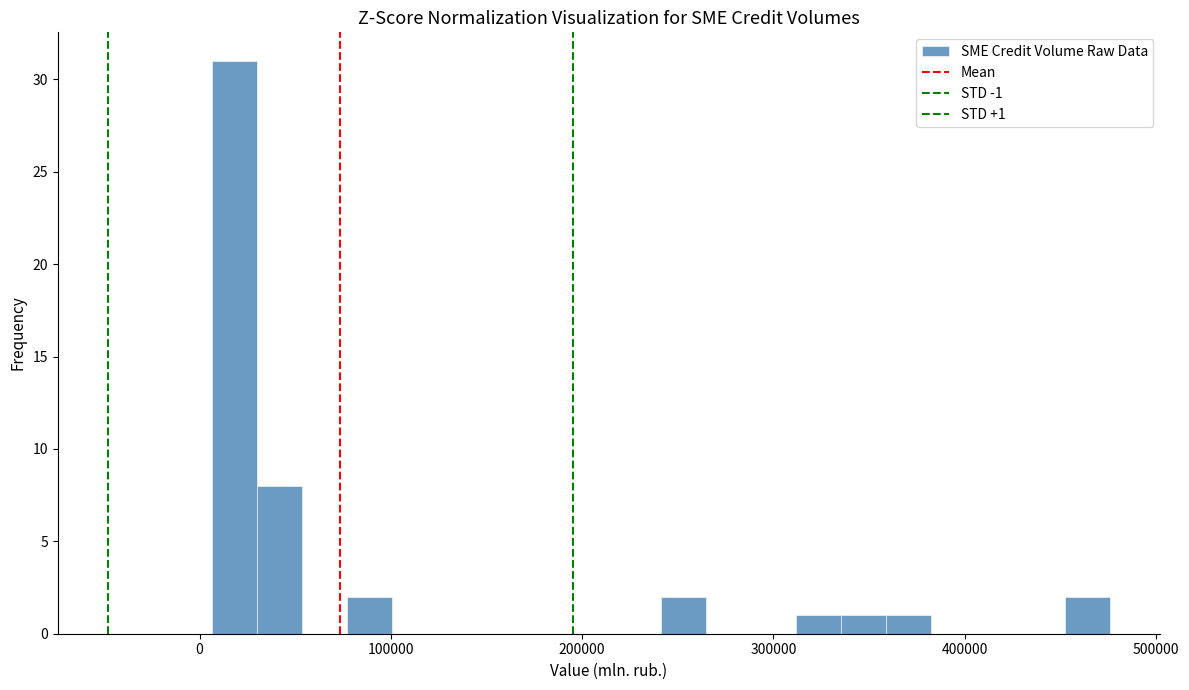

Read against the x-axis, roughly where is the centre of the tallest bar?

20000